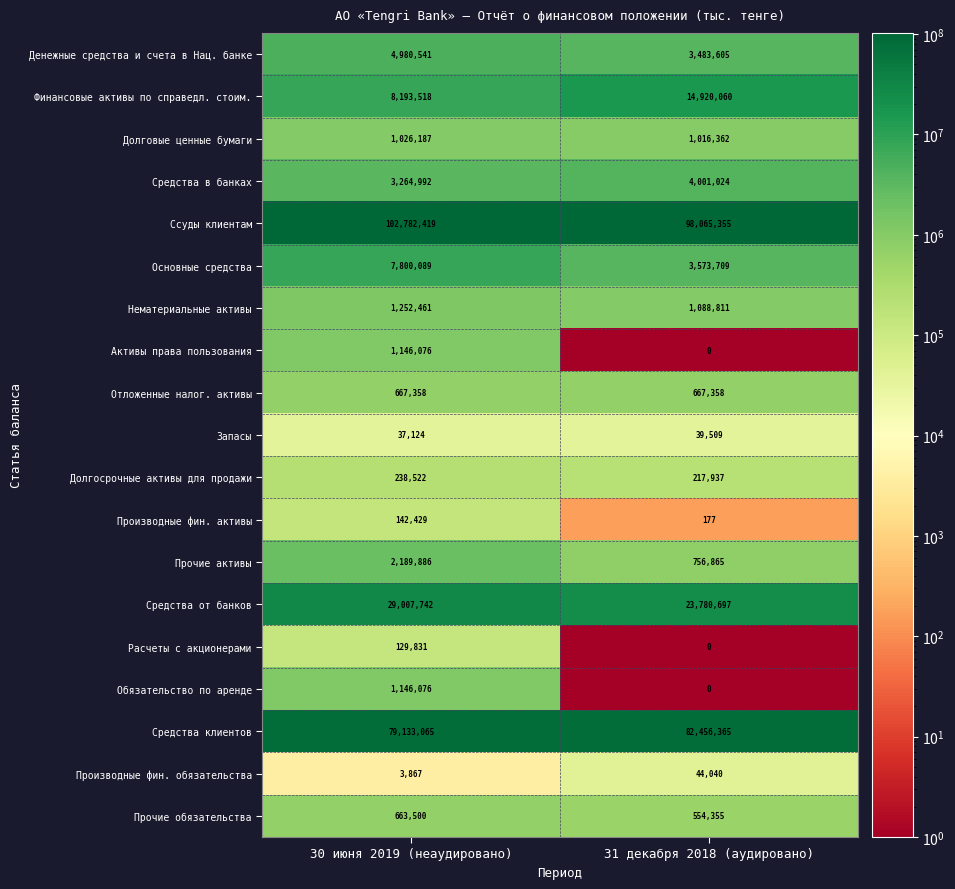

What is the greatest value displayed?

102782419